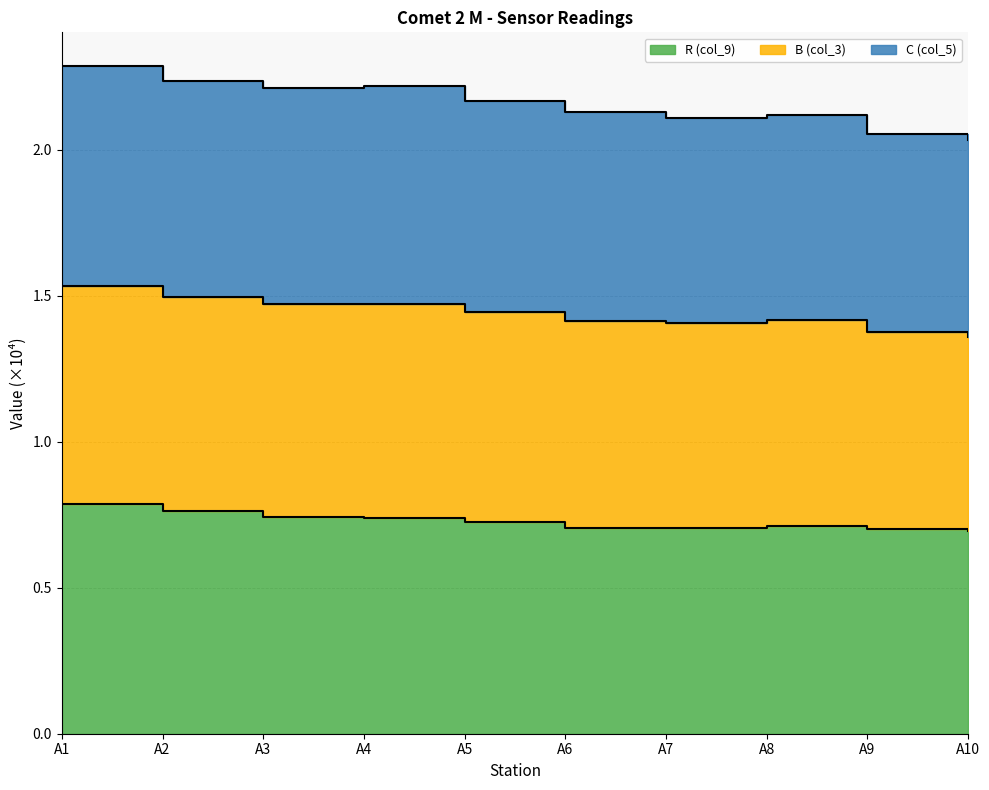

The C (col_5) series shows 3.4 at A8. True or false?

False